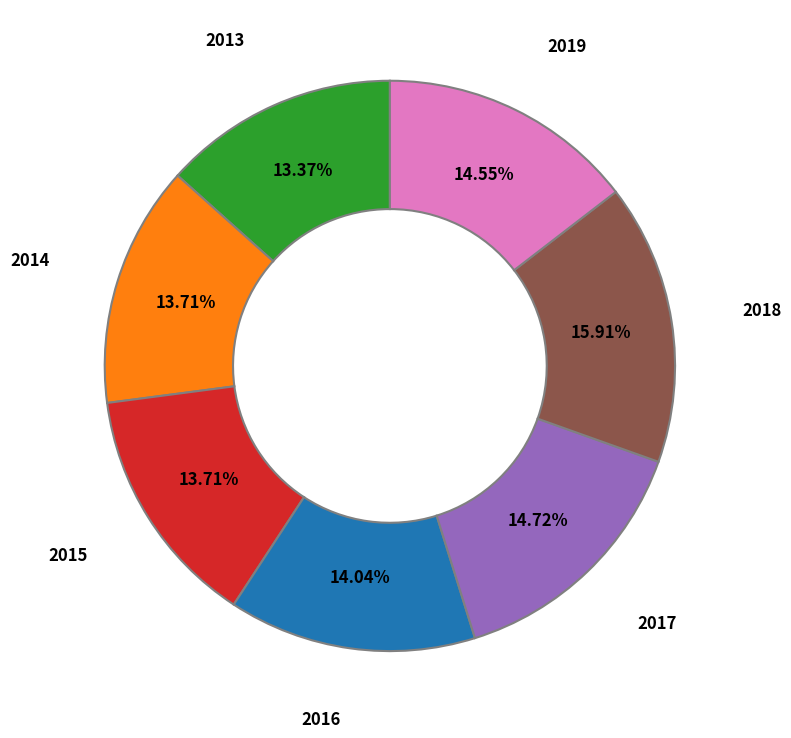

Is there any slice that represents more than half of the pie?

No